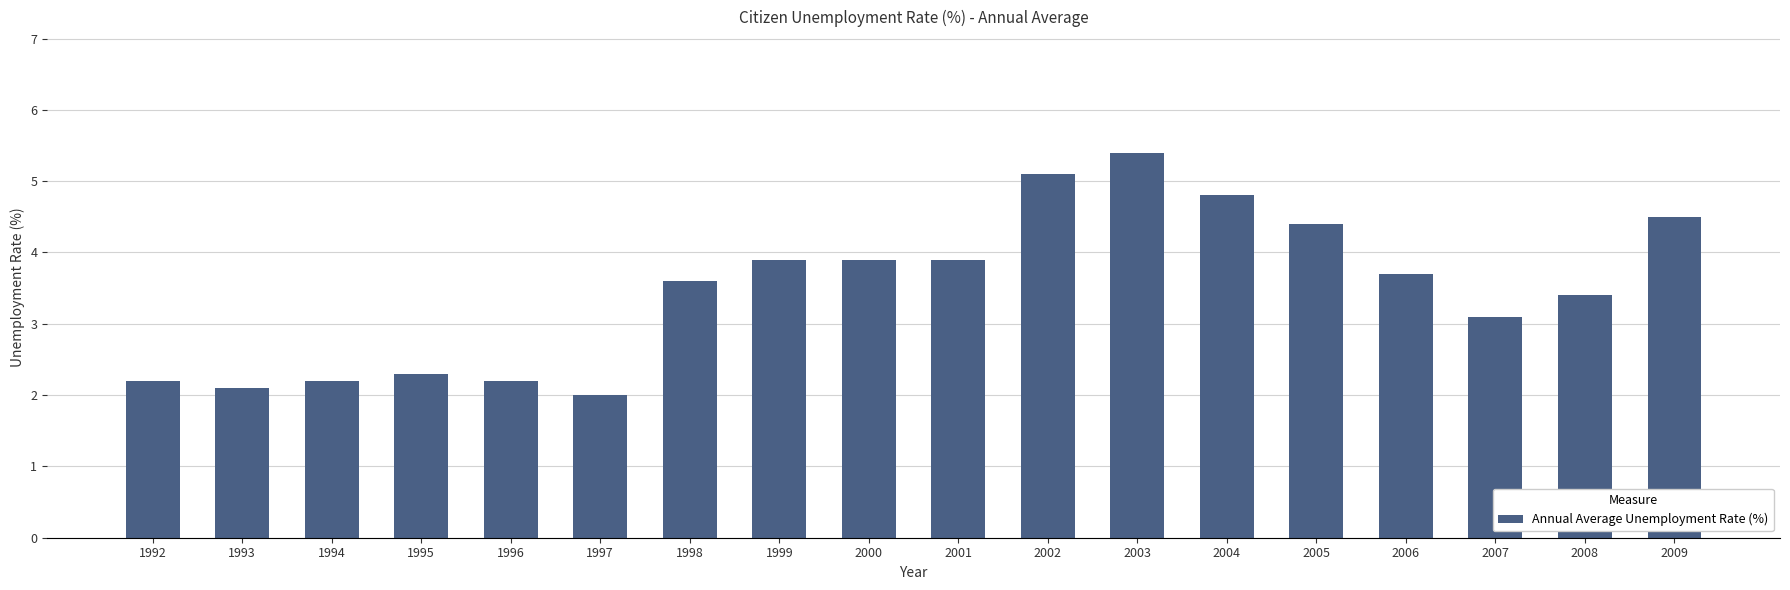

What is the value of the 8th bar from the left?

3.9